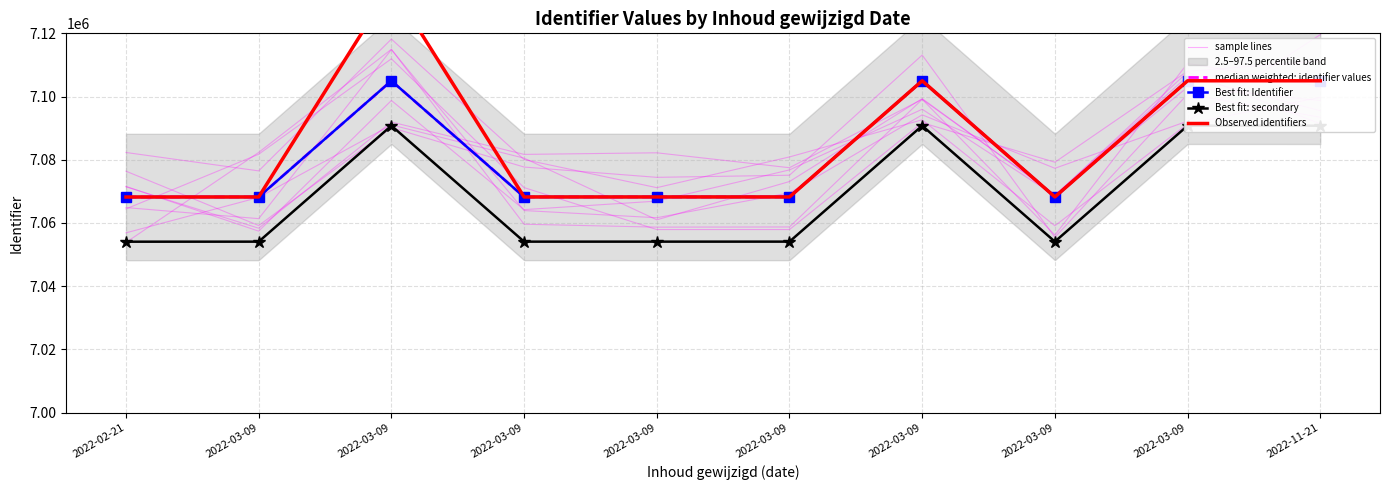

Between 2022-02-21 and 2022-03-09, which series saw the biggest shift?

sample lines